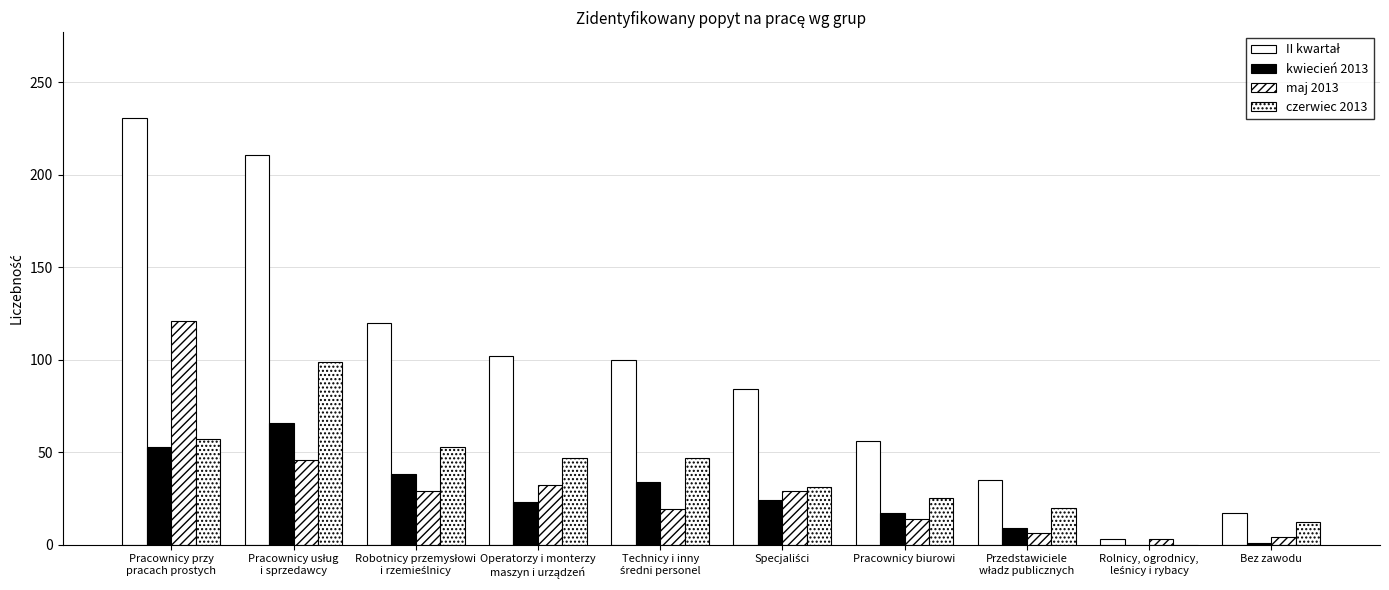

Where does the II kwartał series first go above 100?

Pracownicy przy
pracach prostych